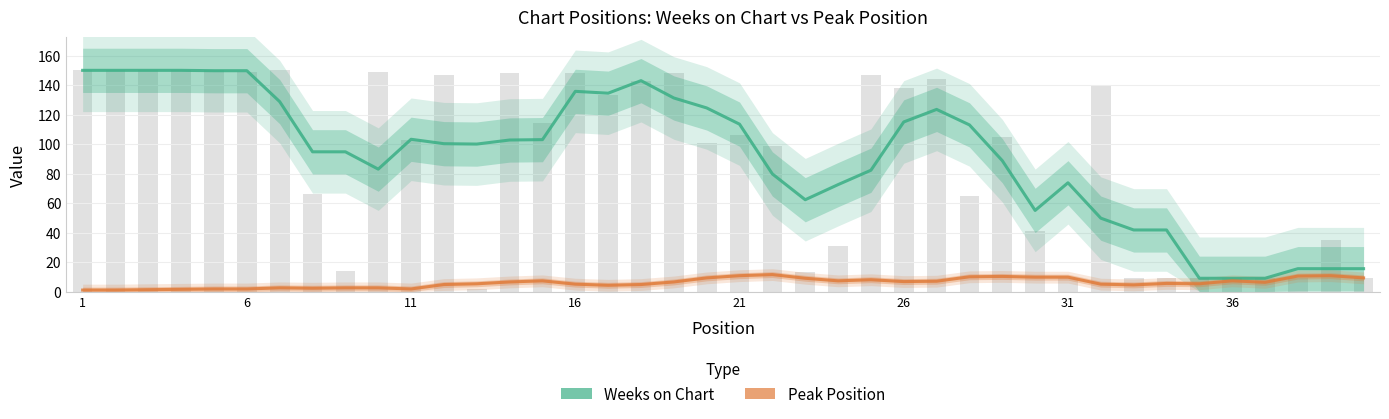

True or false: Weeks on Chart has a value of 247.8 at 21.

False